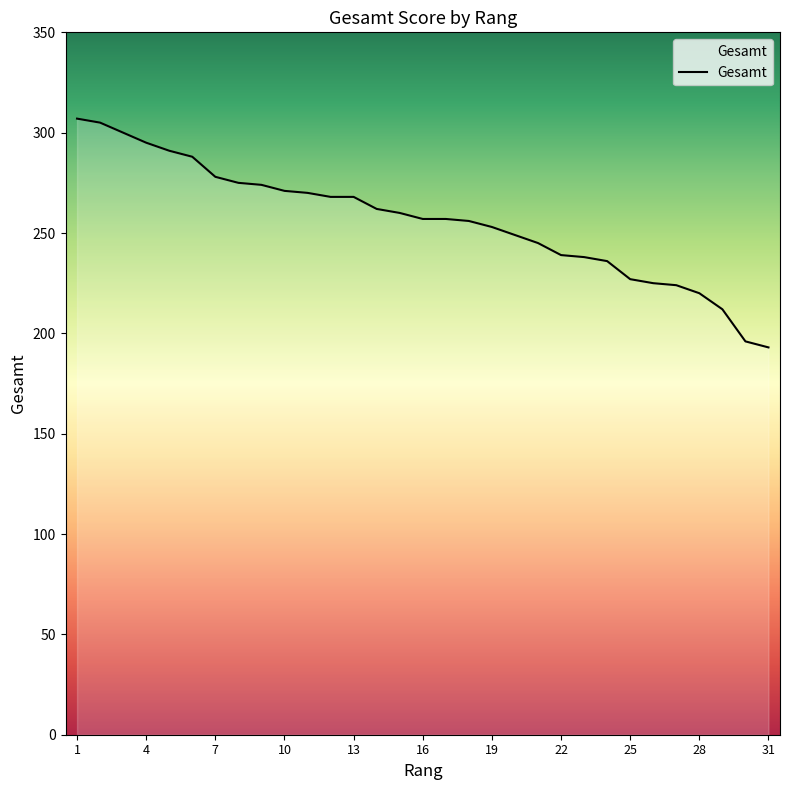

What is the maximum value shown in the chart?

307